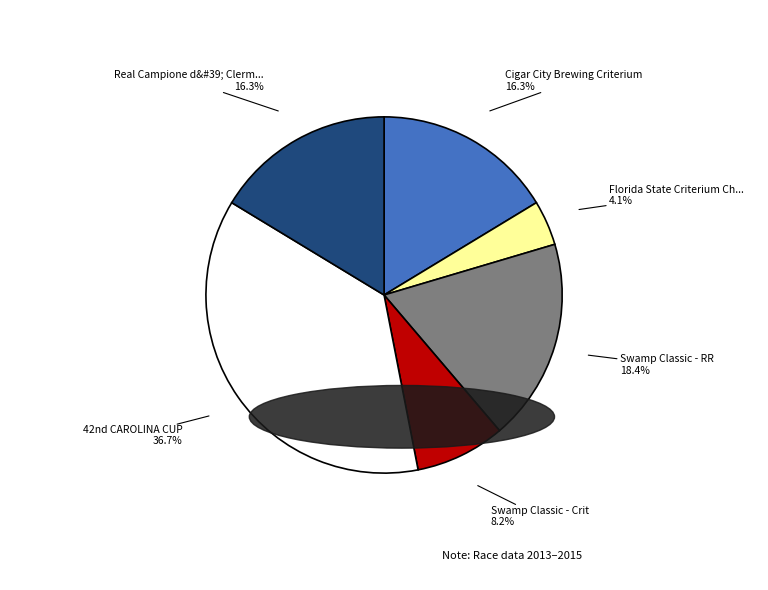

To the nearest percent, what is the difference between the largest and smallest slice percentages?

33%